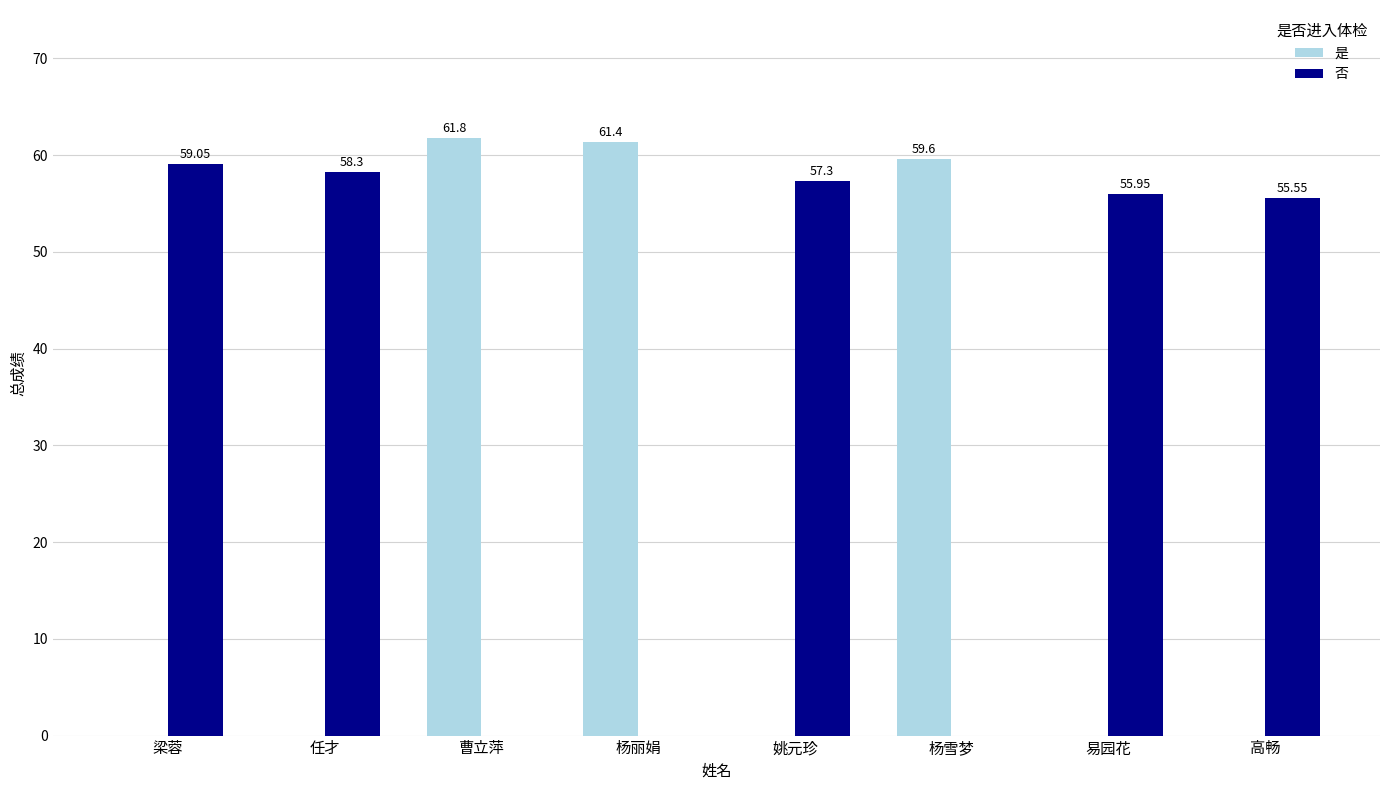

True or false: 是 has a value of 0.0 at 易园花.

True